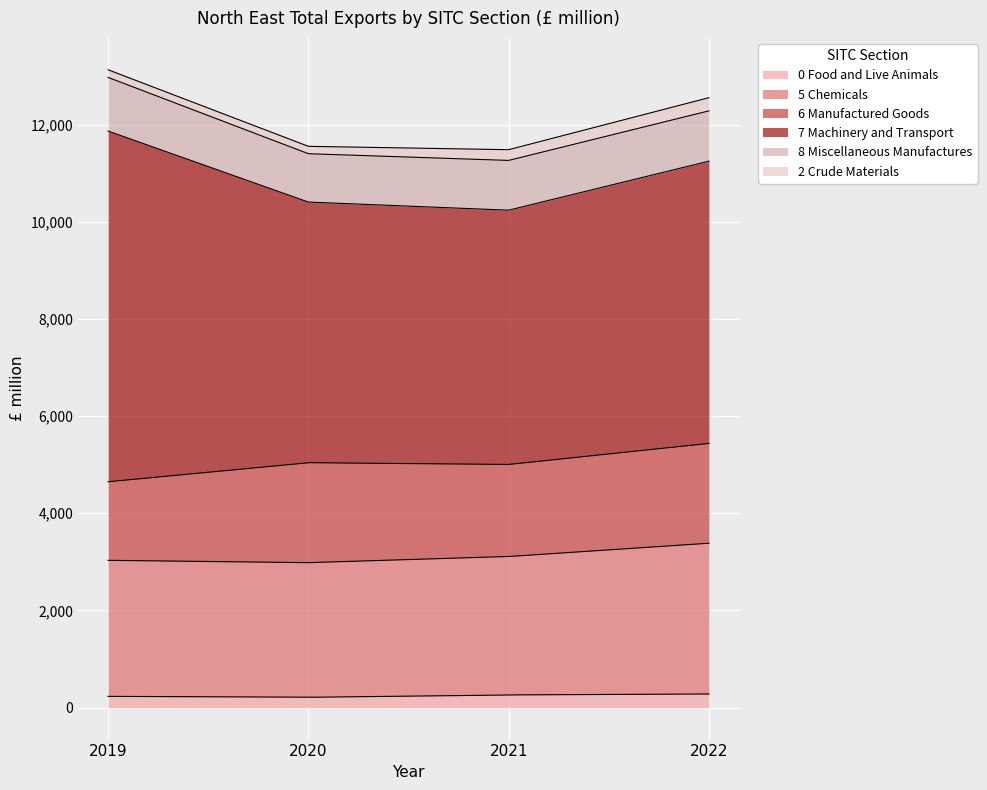

What is the highest value of the 6 Manufactured Goods series?

2057